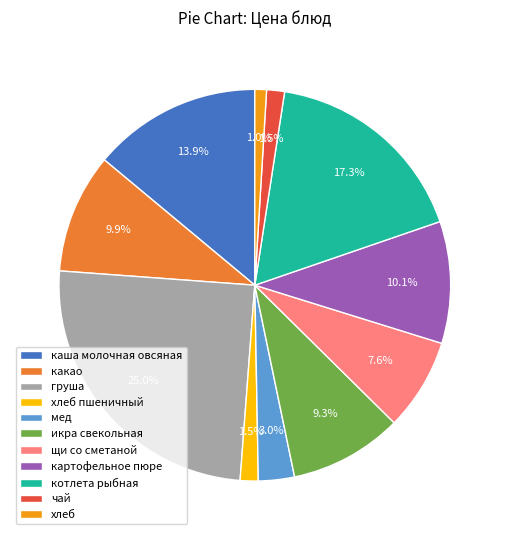

How many segments does this pie chart have?

11